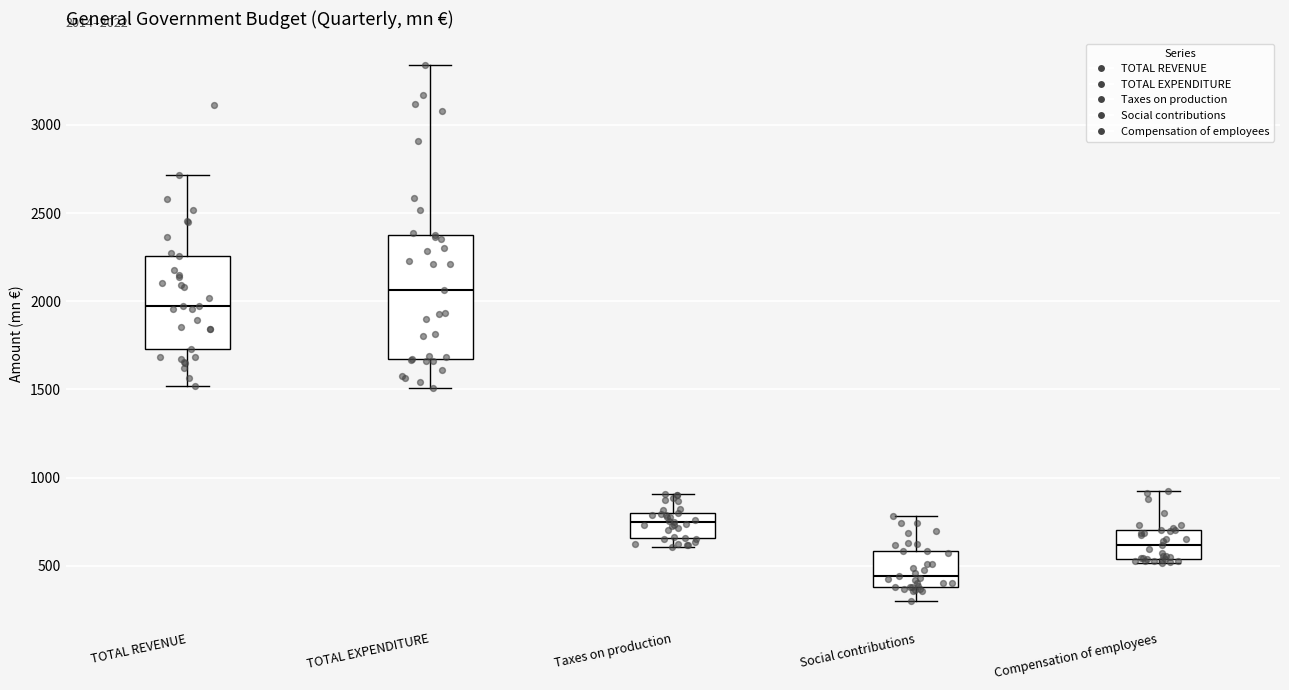

Which box is the tallest, from its lower edge to its upper edge?

TOTAL EXPENDITURE